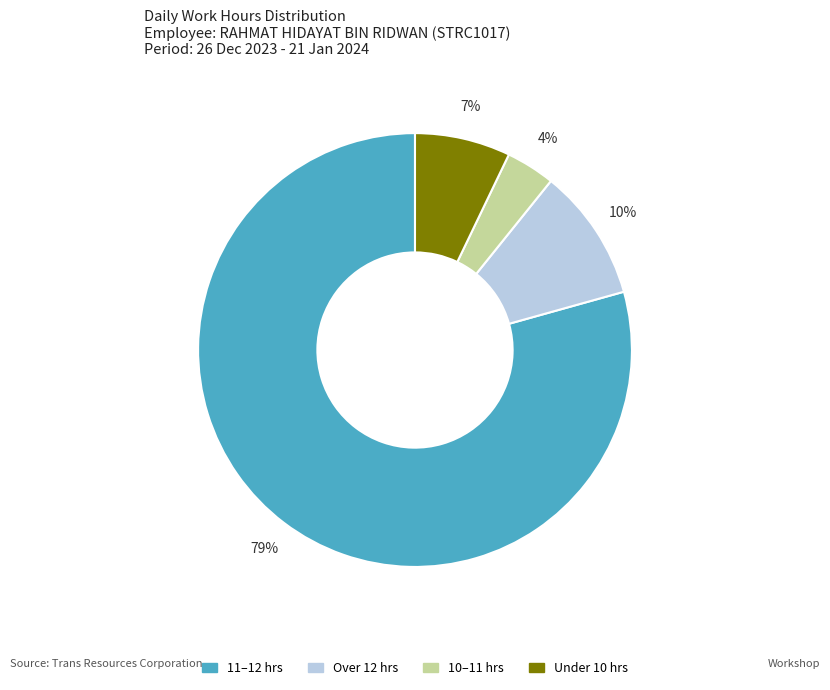

To the nearest percent, what is the average slice percentage?

25%